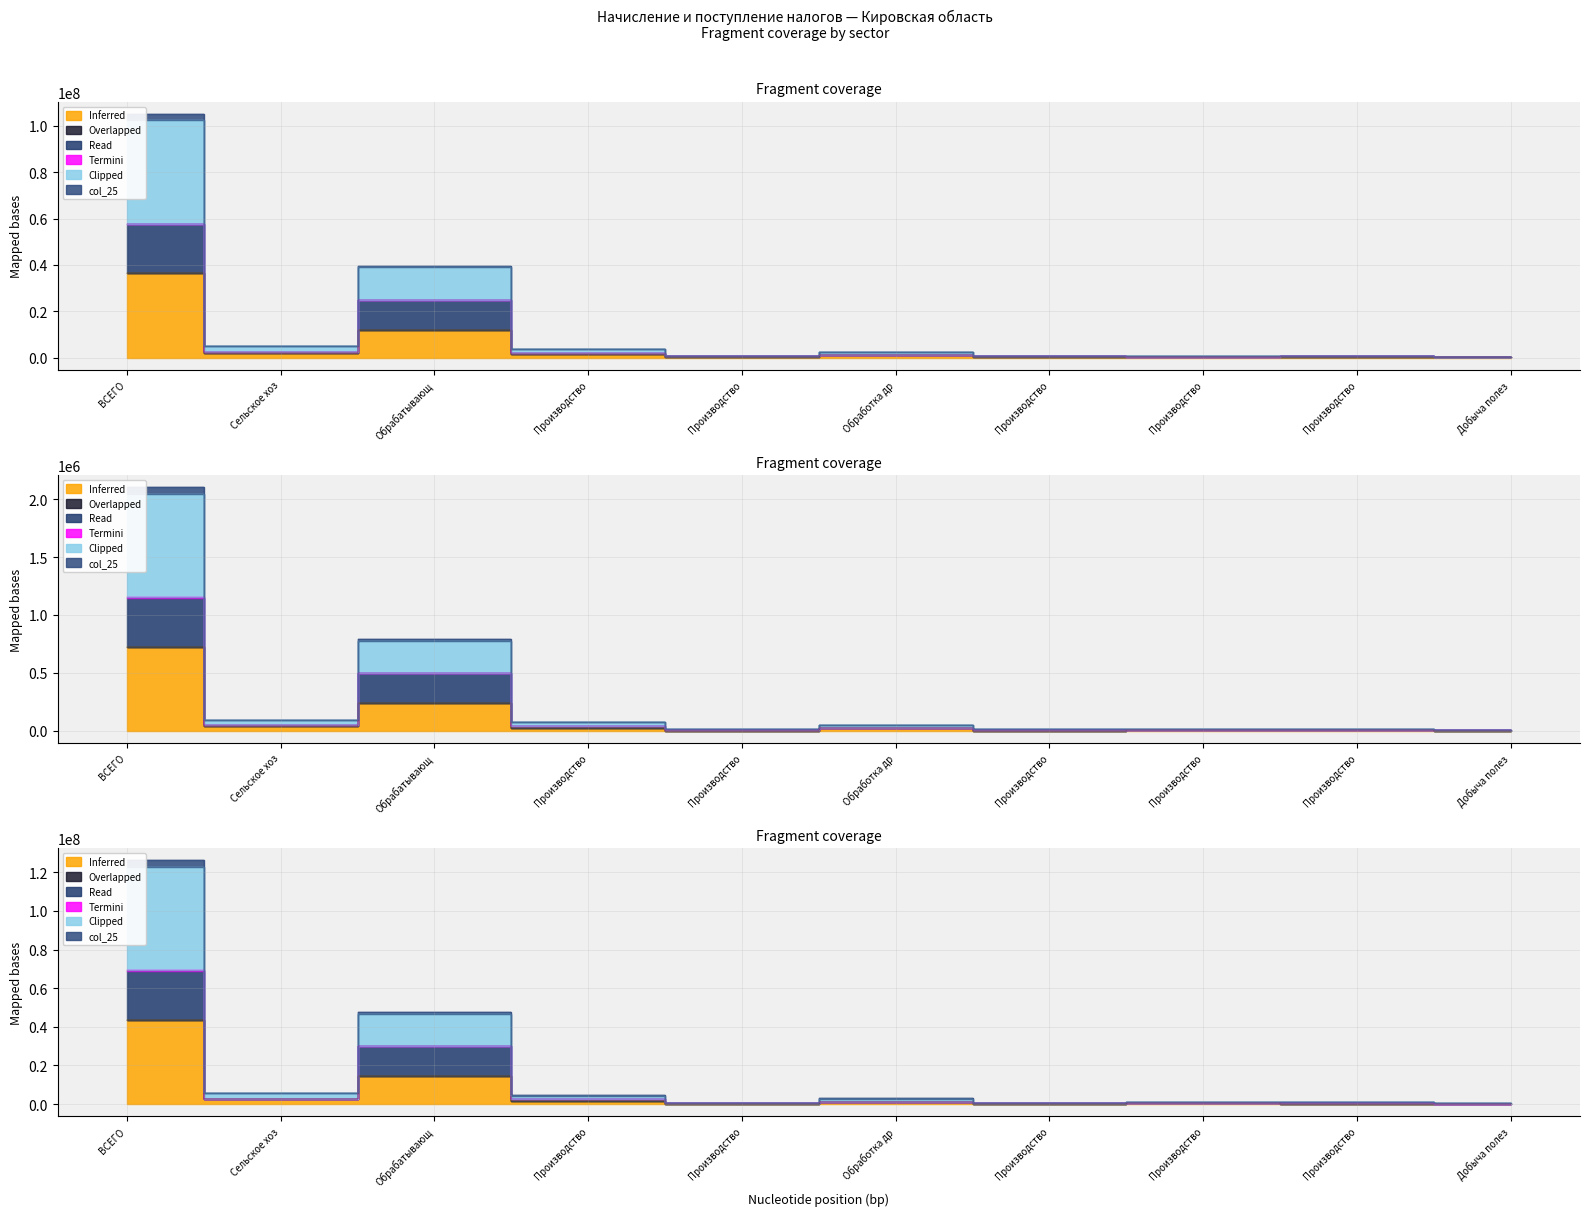

List the labels in order of col_25 value, largest first.

ВСЕГО, Обрабатывающ, Сельское хоз, Производство, Обработка др, Производство, Производство, Производство, Производство, Добыча полез